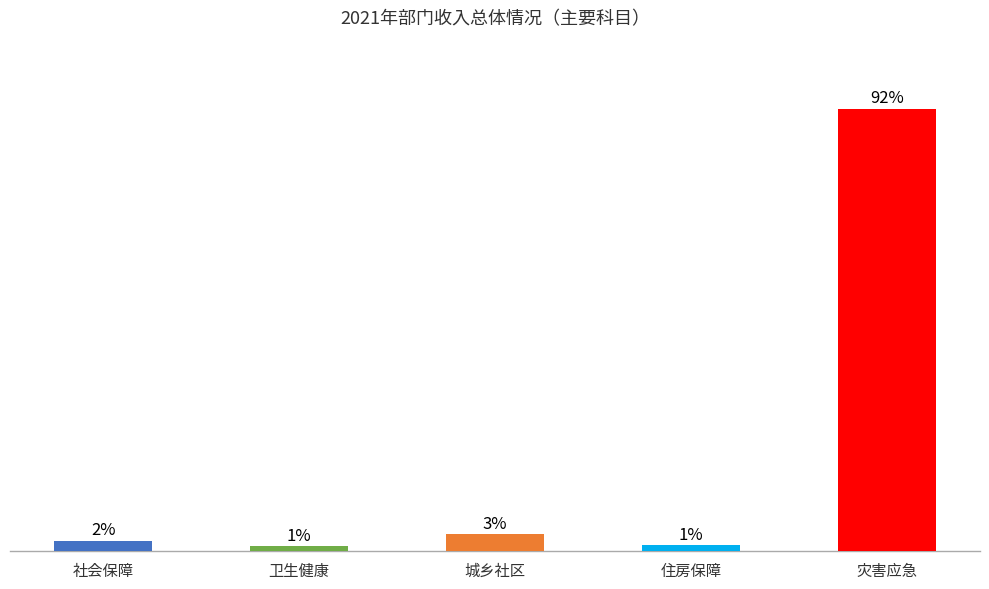

List the labels in order of value, smallest first.

卫生健康, 住房保障, 社会保障, 城乡社区, 灾害应急